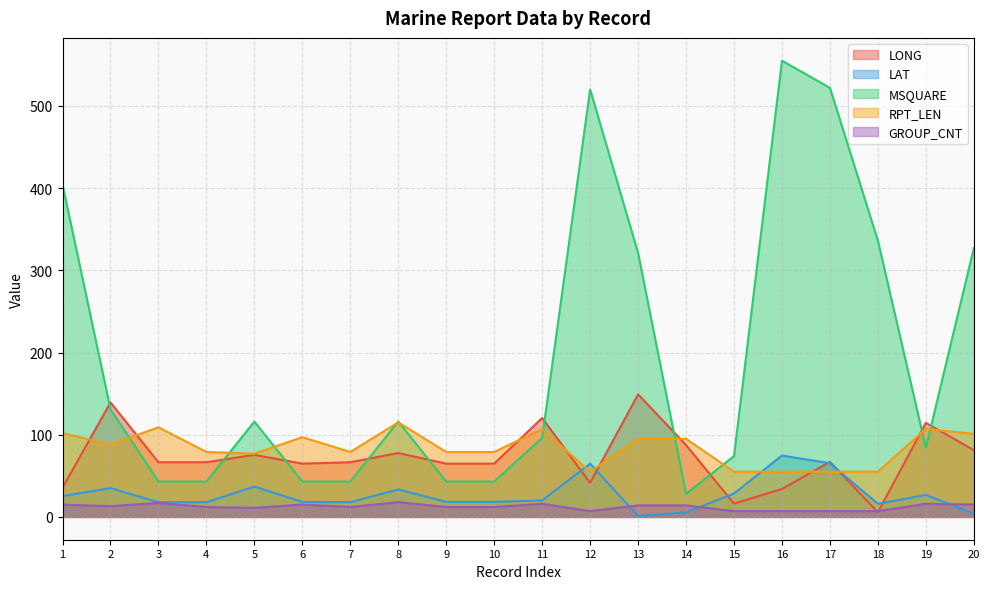

How many intersections are there between GROUP_CNT and LAT?

3